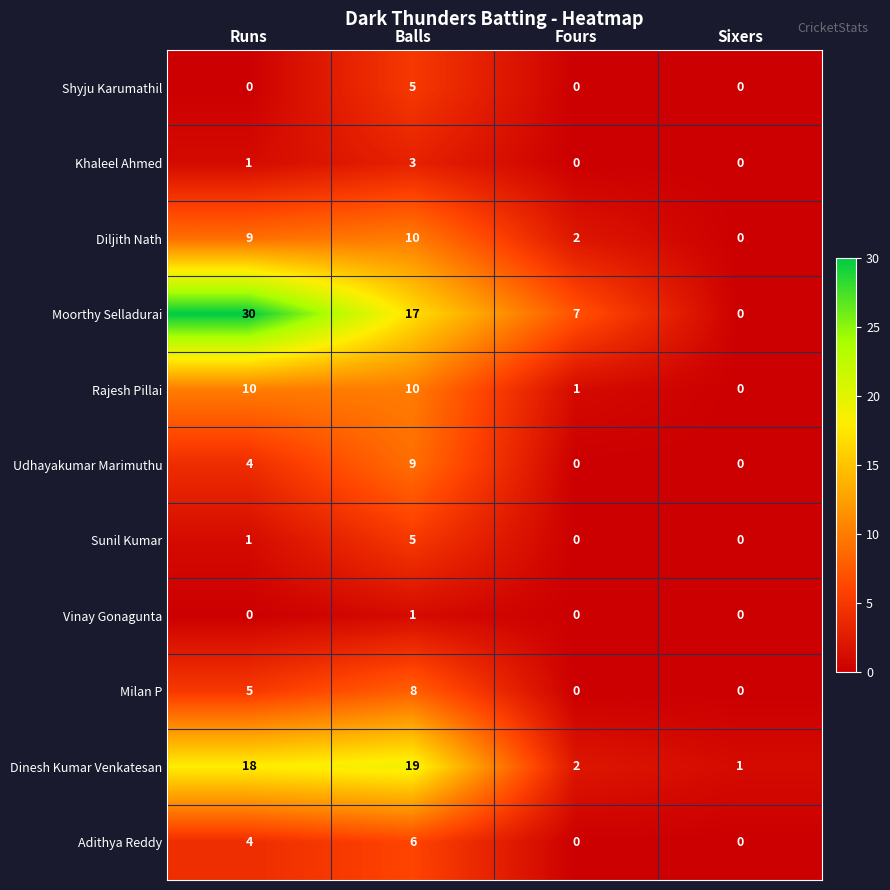

What is the total value across all series at Balls?

93